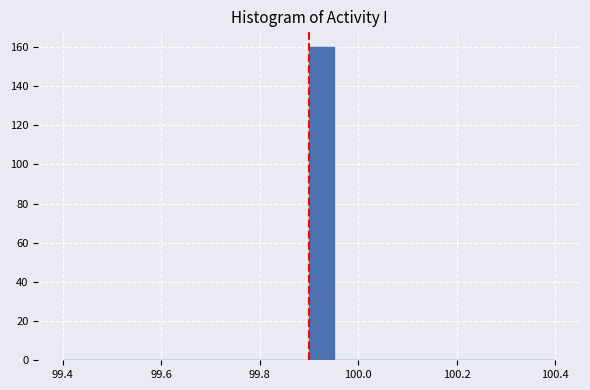

Read against the x-axis, roughly where is the centre of the tallest bar?

99.92